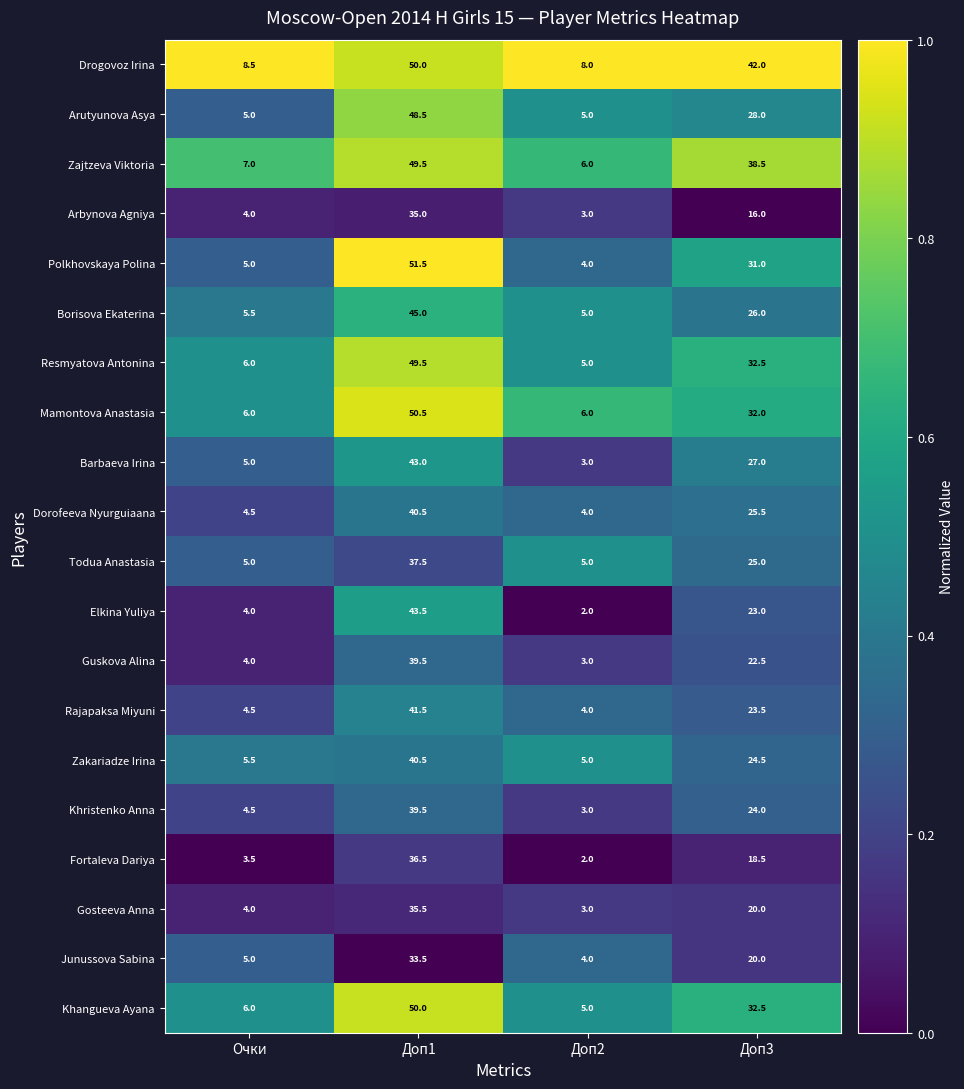

Which label corresponds to the largest value in the chart?

Доп1